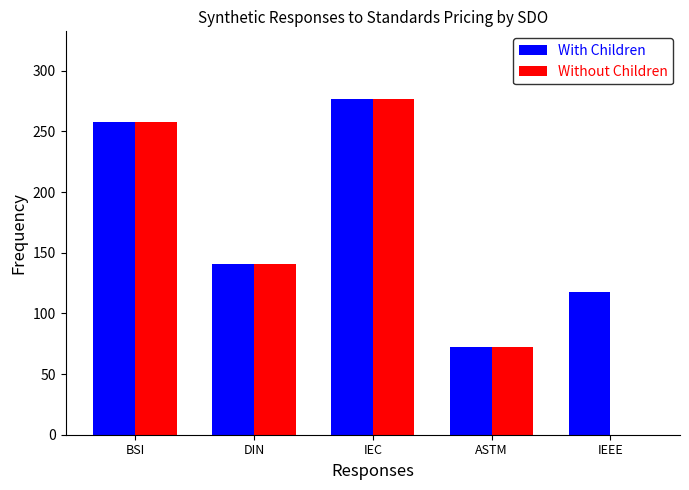

What is the sum of all With Children values?

866